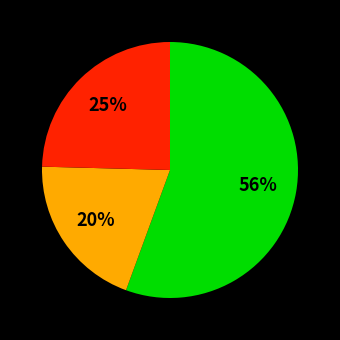

Is there any slice that represents more than half of the pie?

Yes